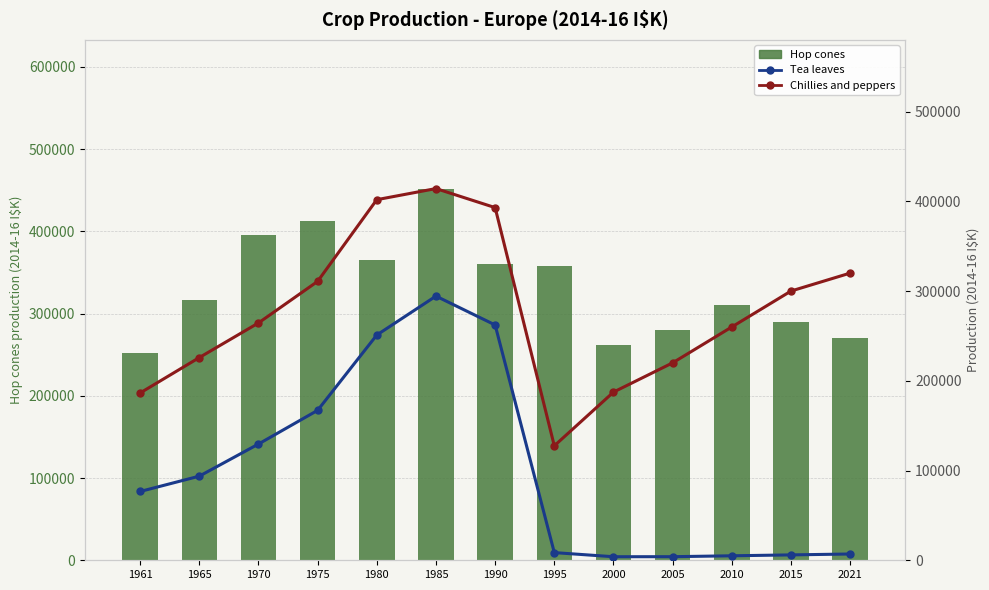

Reading left to right, extract all data points from this chart.

Hop cones: 1961=252102	1965=316494	1970=395294	1975=412101	1980=364784	1985=452019	1990=359752	1995=357527	2000=261720	2005=280000	2010=310000	2015=290000	2021=270000
Tea leaves: 1961=76641	1965=93708	1970=129496	1975=167048	1980=250985	1985=294344	1990=262194	1995=8552	2000=3956	2005=4000	2010=5000	2015=6000	2021=7000
Chillies and peppers: 1961=186378	1965=225845	1970=264425	1975=310752	1980=401793	1985=414178	1990=392974	1995=127536	2000=187388	2005=220000	2010=260000	2015=300000	2021=320000